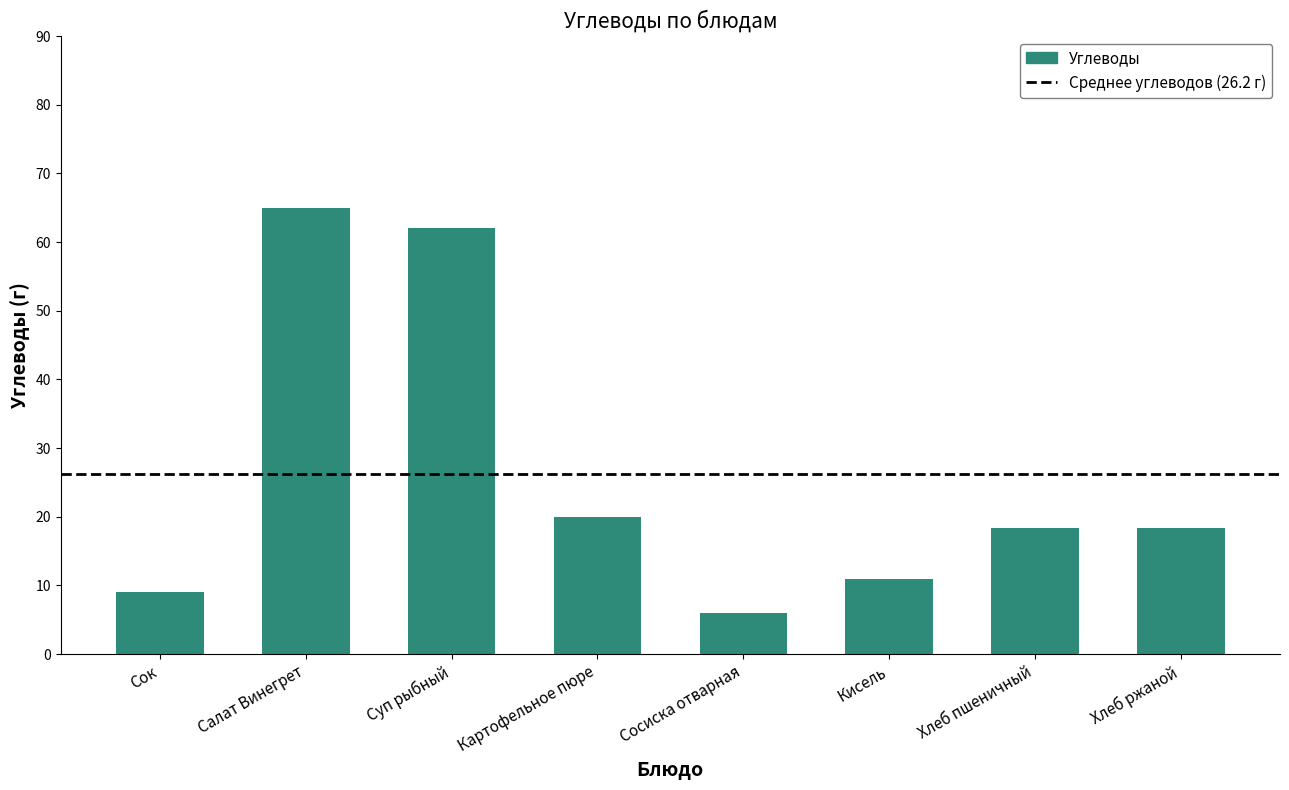

True or false: the data shows 65.0 at Салат Винегрет.

True